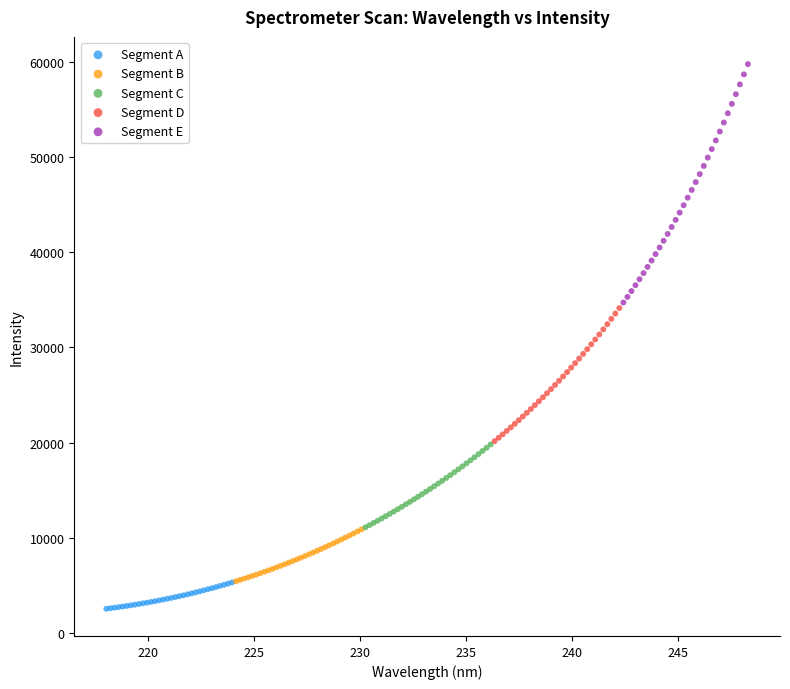

What are all the series names shown in the legend?

Segment A, Segment B, Segment C, Segment D, Segment E